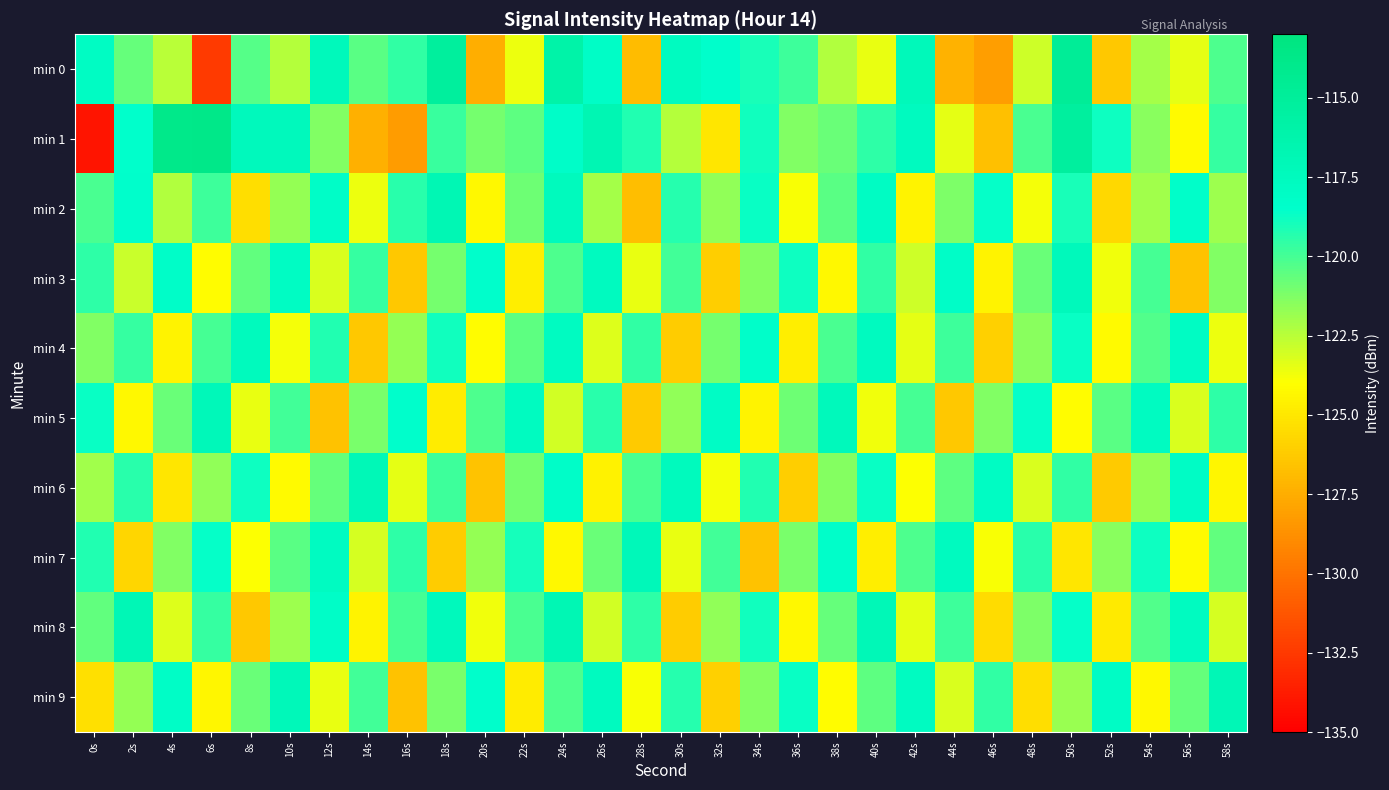

Rank the series by their maximum value, from highest to lowest.

min 1, min 0, min 2, min 8, min 9, min 6, min 5, min 7, min 3, min 4